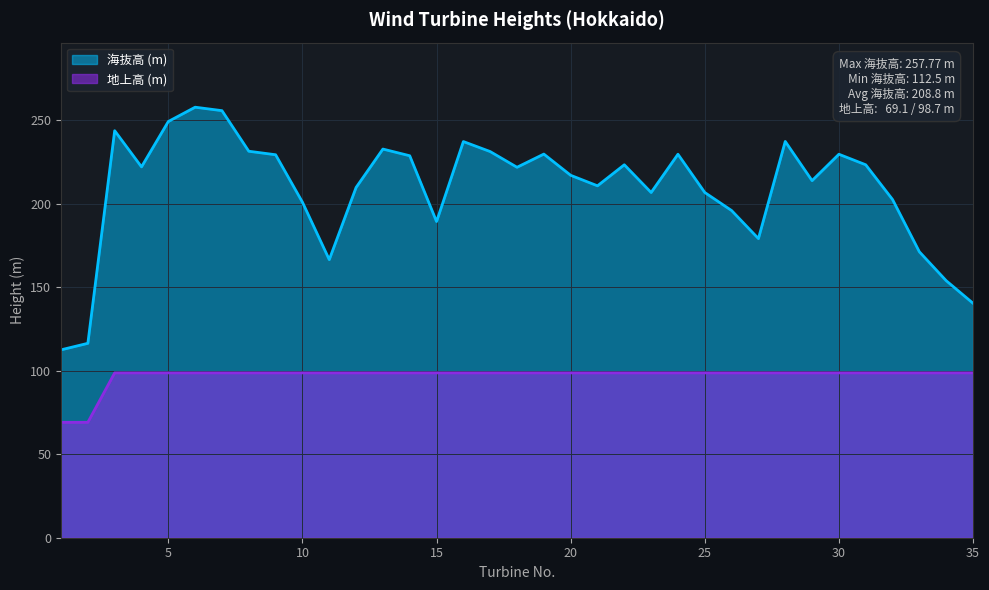

How many distinct data groups are displayed?

2